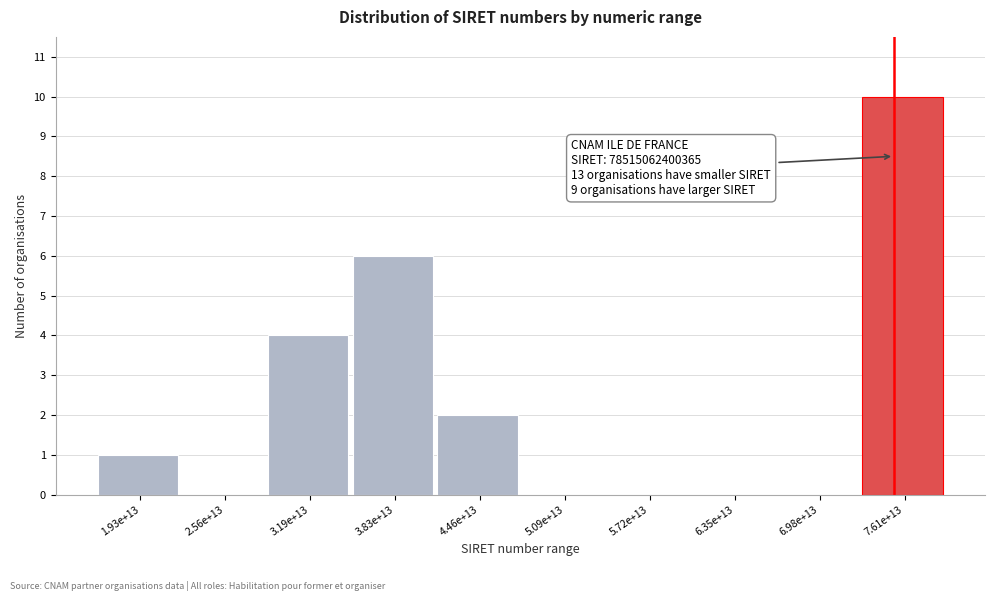

Reading right to left, extract all data points from this chart.

7.61e+13=10	6.98e+13=0	6.35e+13=0	5.72e+13=0	5.09e+13=0	4.46e+13=2	3.83e+13=6	3.19e+13=4	2.56e+13=0	1.93e+13=1